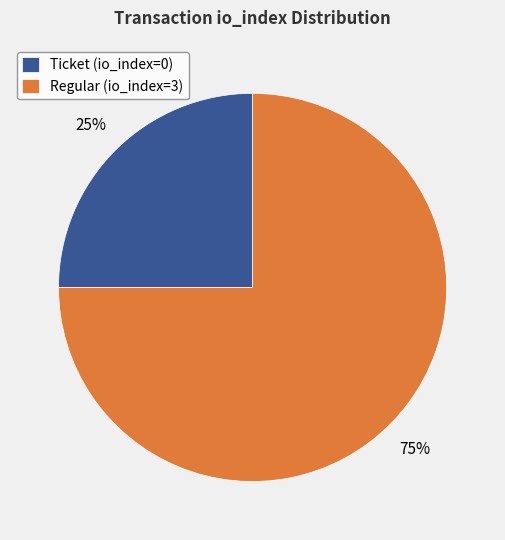

Does Regular (io_index=3) account for over 50% of the chart?

Yes